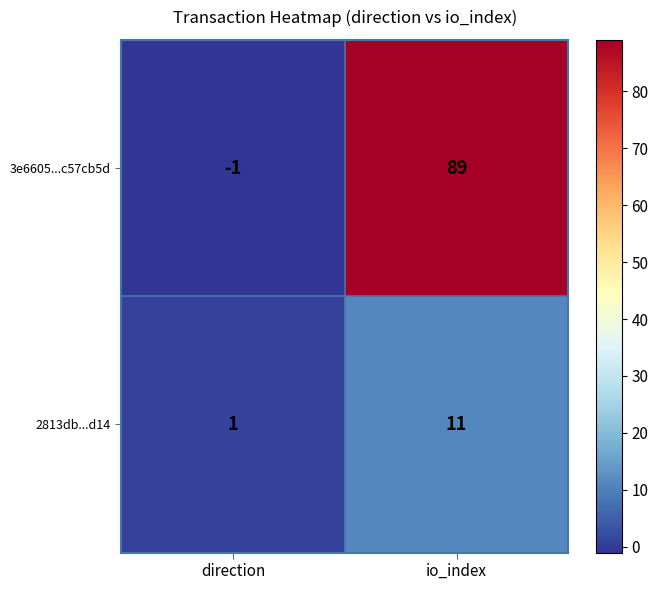

At which category is the sum across all series the highest?

io_index